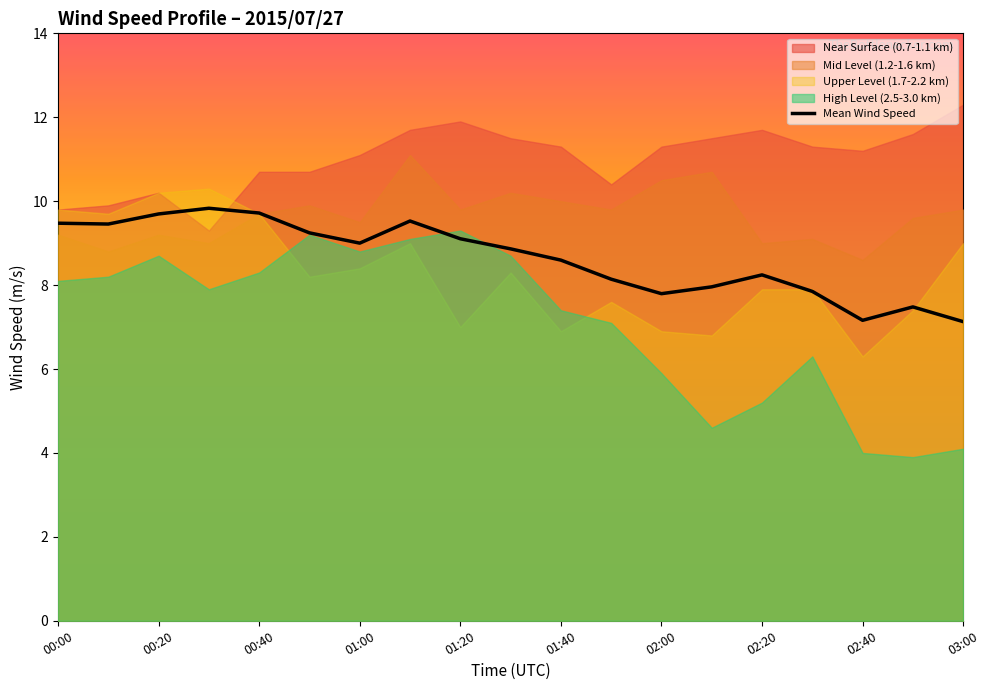

Reading left to right, extract all data points from this chart.

9.5	9.5	9.7	9.8	9.7	9.2	9.0	9.5	9.1	8.9	8.6	8.1	7.8	8.0	8.2	7.8	7.2	7.5	7.1